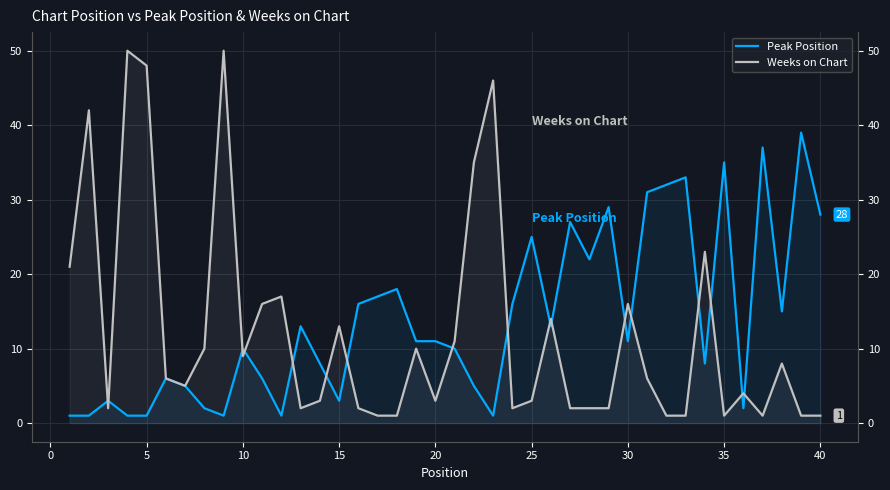

What are all the series names shown in the legend?

Peak Position, Weeks on Chart